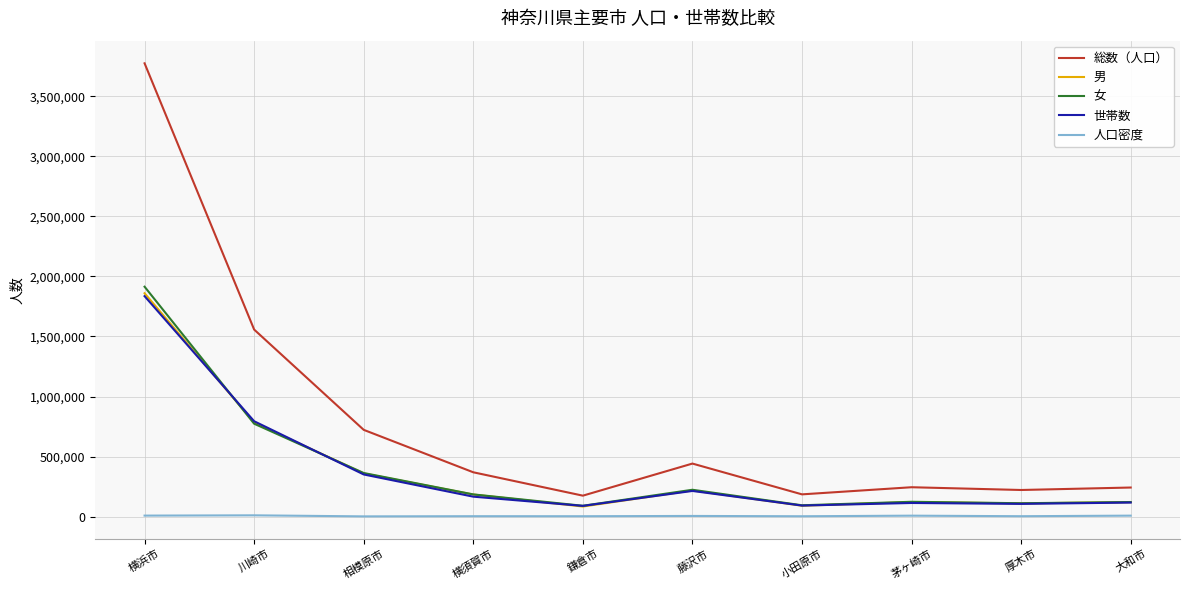

In 男, how many points are lower than both neighbors (excluding endpoints)?

3